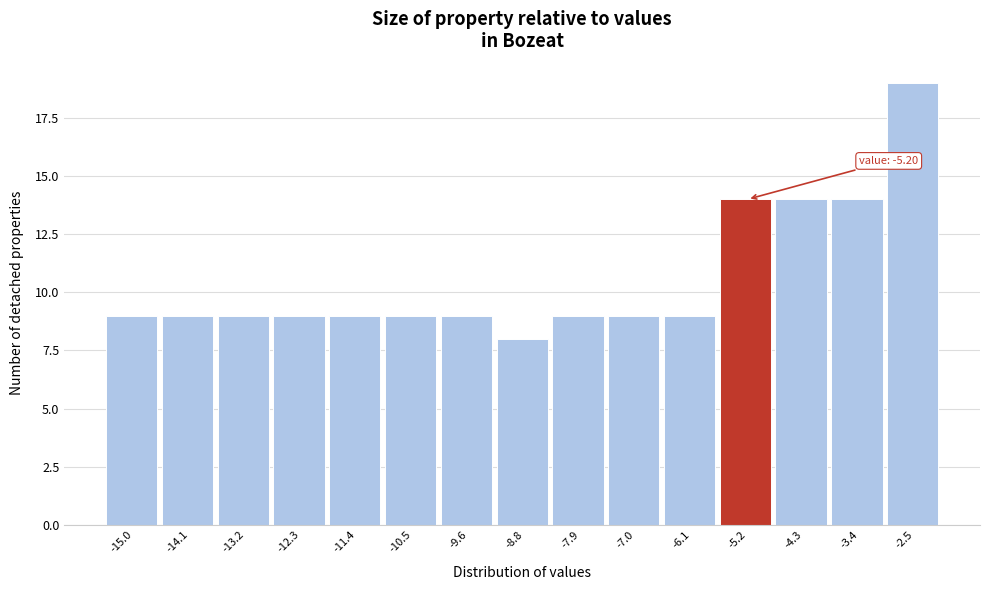

Which range on the x-axis has the tallest bar?

-3.0 to -2.1